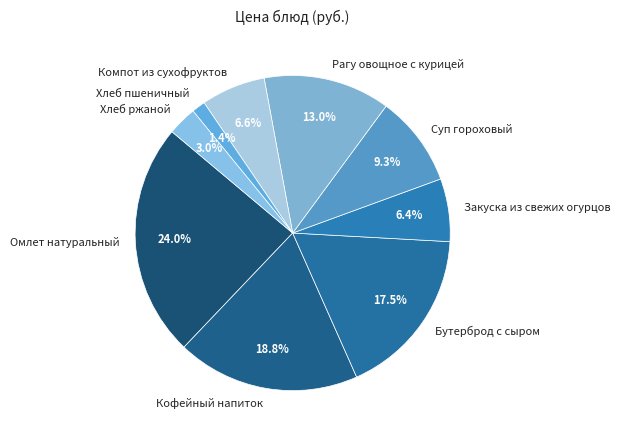

Do Закуска из свежих огурцов and Хлеб ржаной together represent more than half of the pie?

No